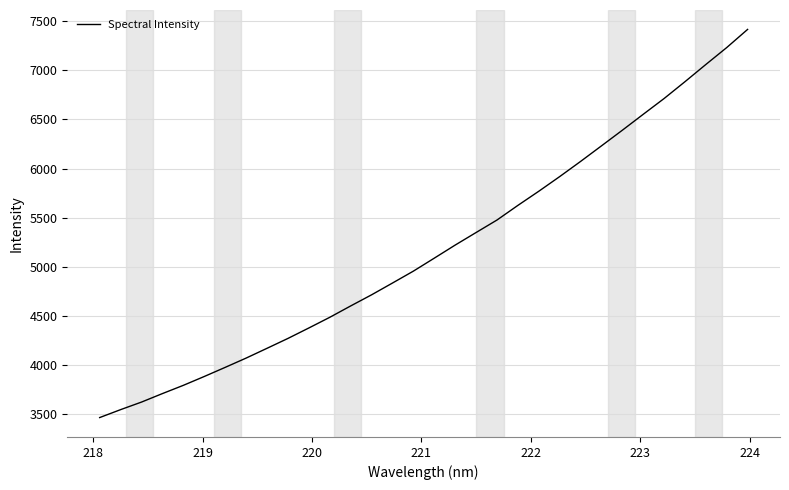

What is the smallest value displayed?

3465.6